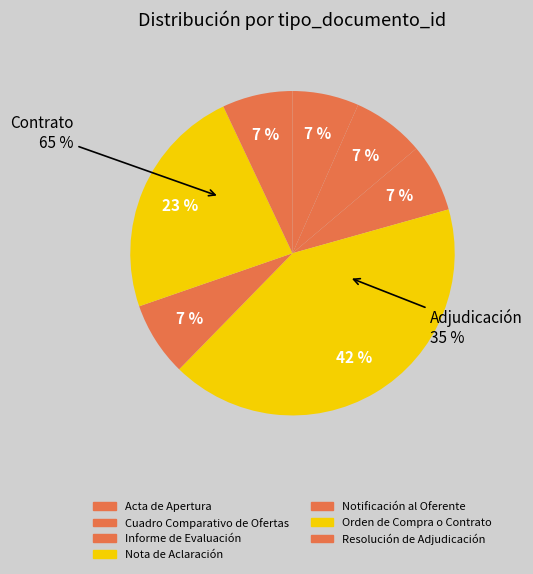

To the nearest percent, what is the combined percentage of Resolución de Adjudicación and Notificación al Oferente?

14%